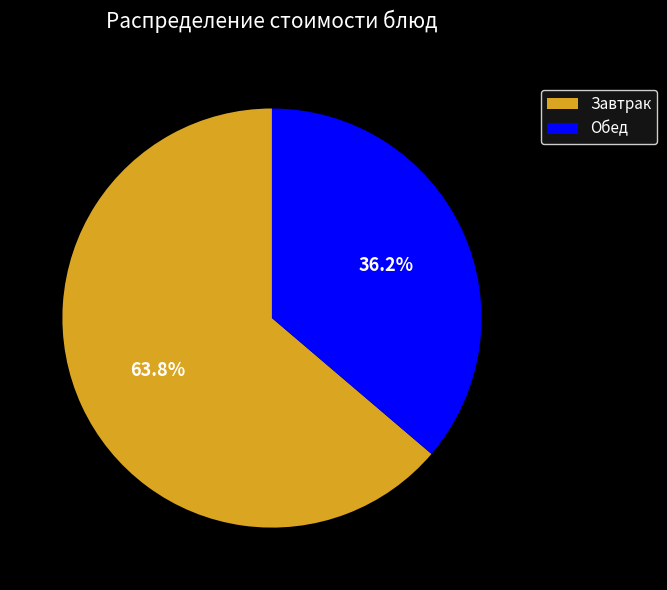

Between Обед and Завтрак, which is larger?

Завтрак